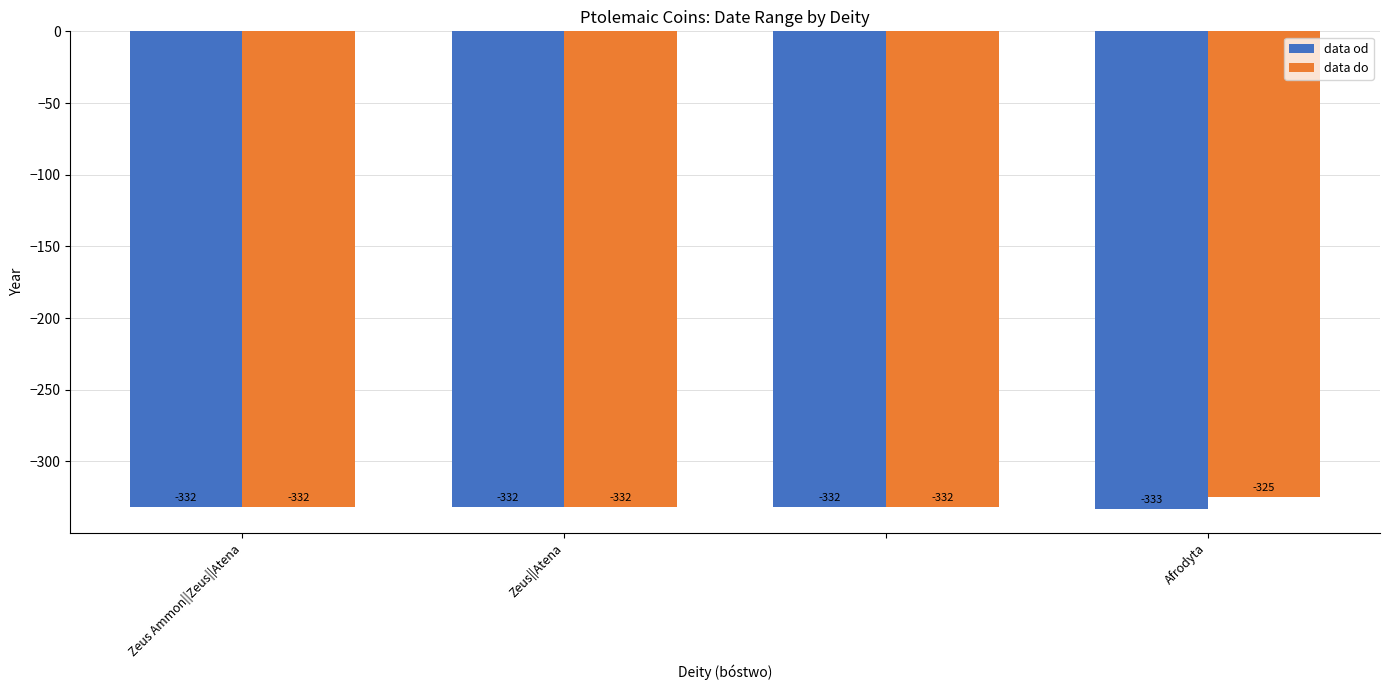

Rank the series by their average value, from highest to lowest.

data do, data od